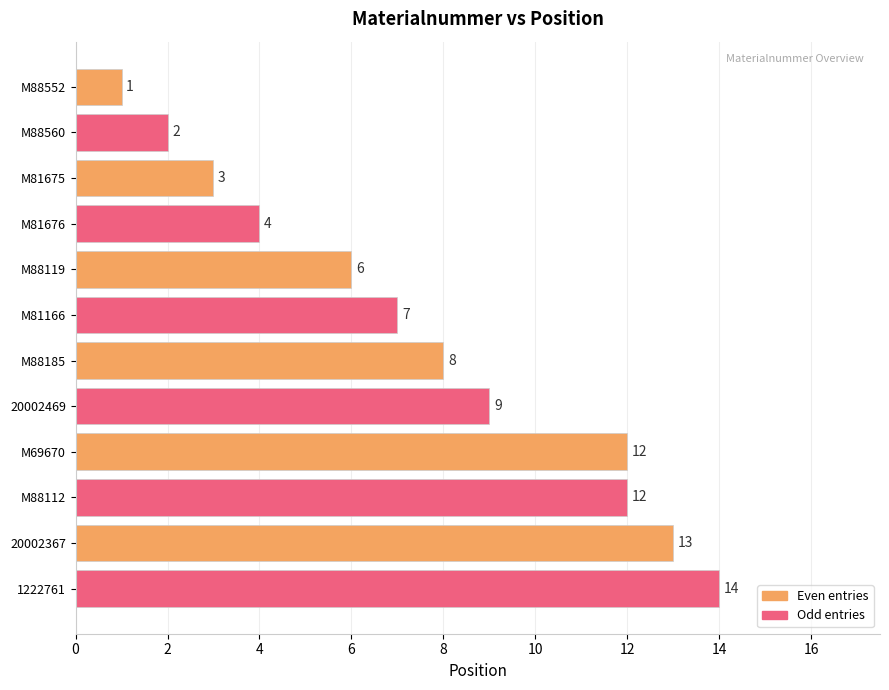

Read the value at M81675.

3